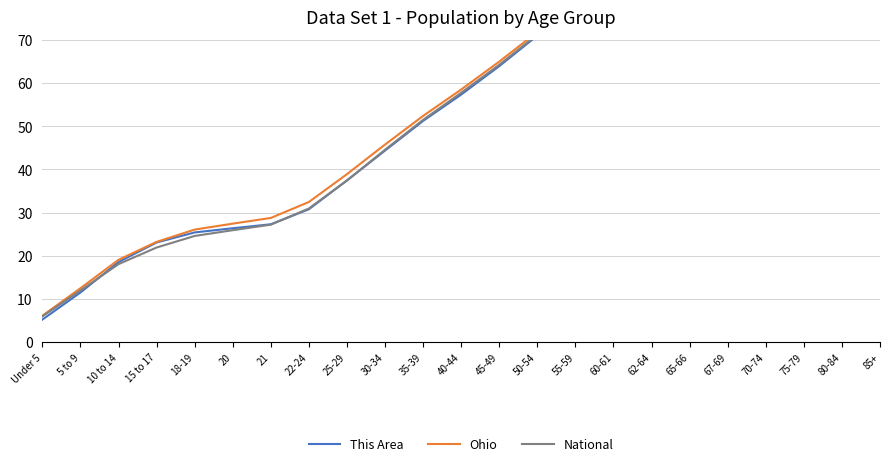

Which has a higher value, 60-61 or 65-66?

65-66